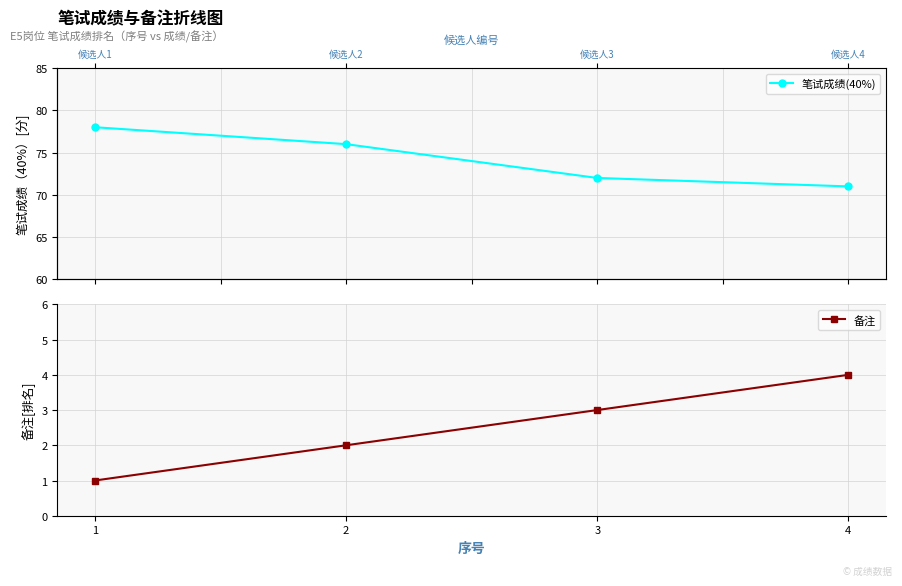

Reading left to right, transcribe all the data shown in this chart.

笔试成绩(40%): 1=78	2=76	3=72	4=71
备注: 1=1	2=2	3=3	4=4